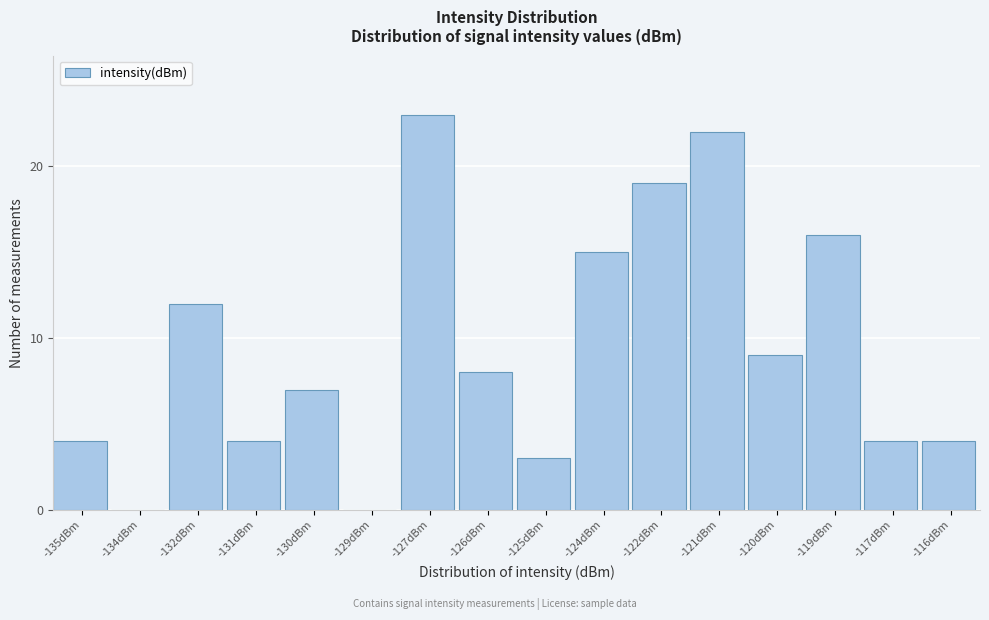

Reading left to right, list all the values displayed in this chart.

-135dBm=4	-134dBm=0	-132dBm=12	-131dBm=4	-130dBm=7	-129dBm=0	-127dBm=23	-126dBm=8	-125dBm=3	-124dBm=15	-122dBm=19	-121dBm=22	-120dBm=9	-119dBm=16	-117dBm=4	-116dBm=4